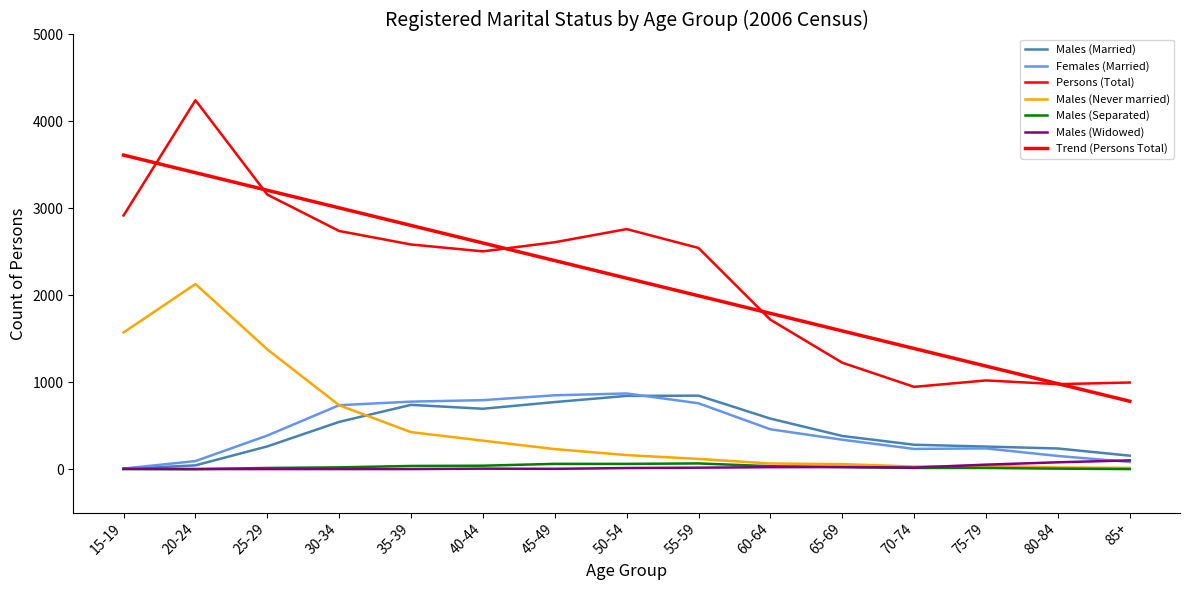

Does the chart have visible grid lines?

No